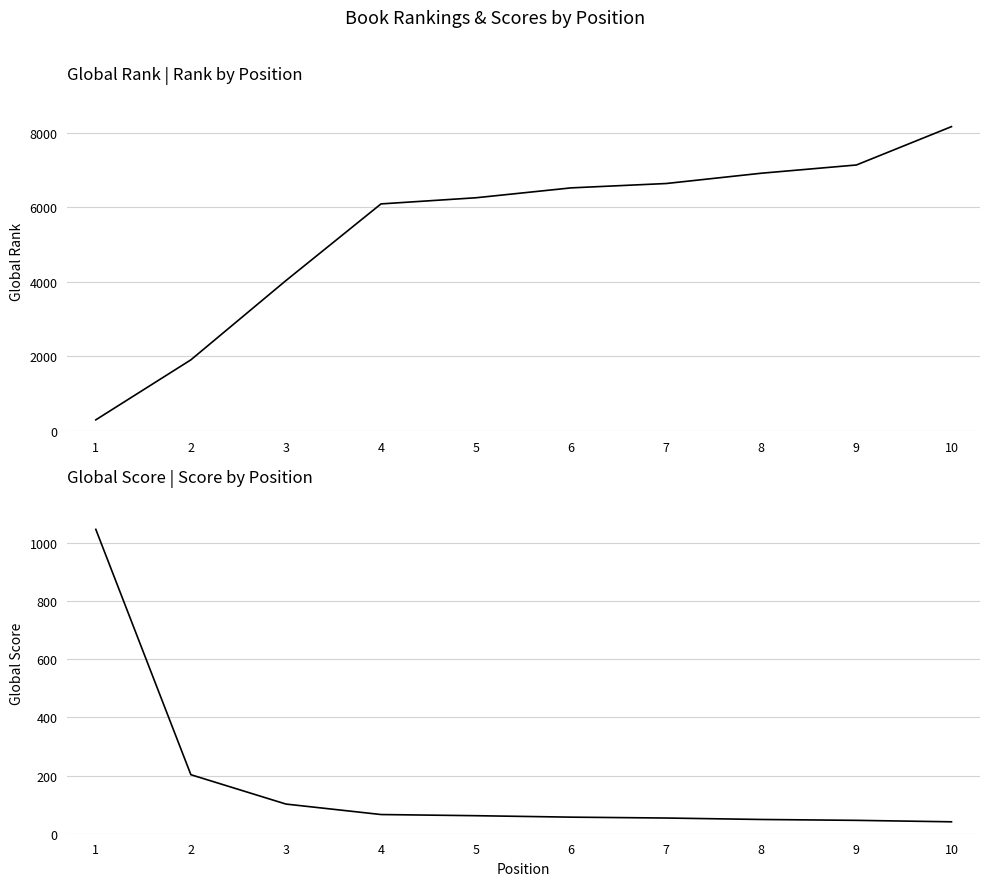

List the labels in order of Global Rank value, smallest first.

1, 2, 3, 4, 5, 6, 7, 8, 9, 10